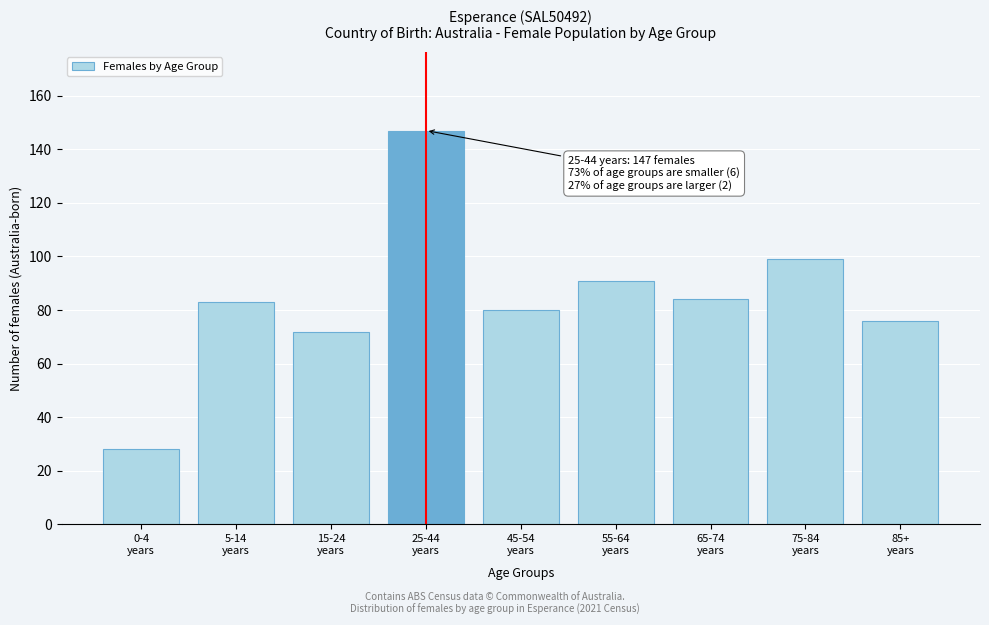

Reading right to left, what are all the values shown in this chart?

76	99	84	91	80	147	72	83	28